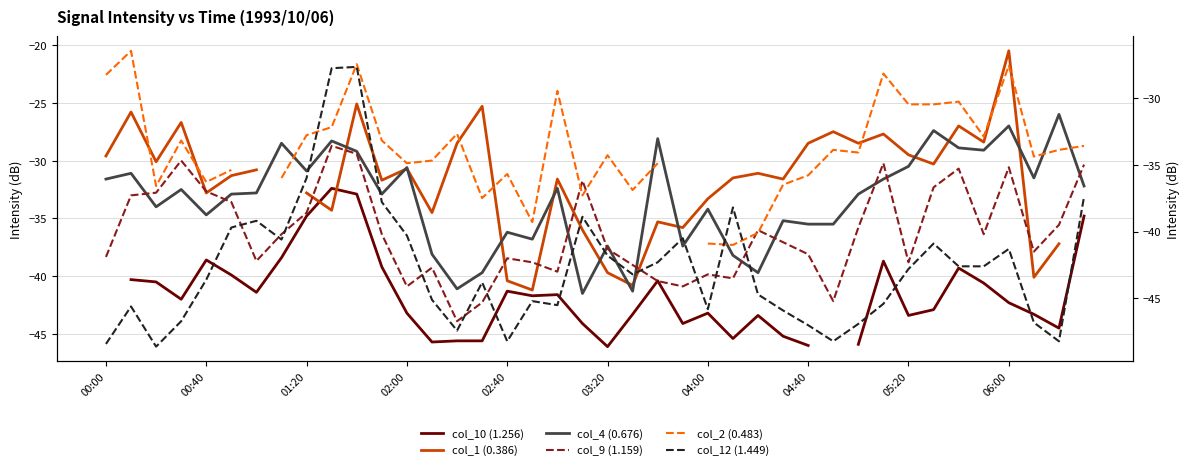

How many intersections are there between col_9 (1.159) and col_2 (0.483)?

4